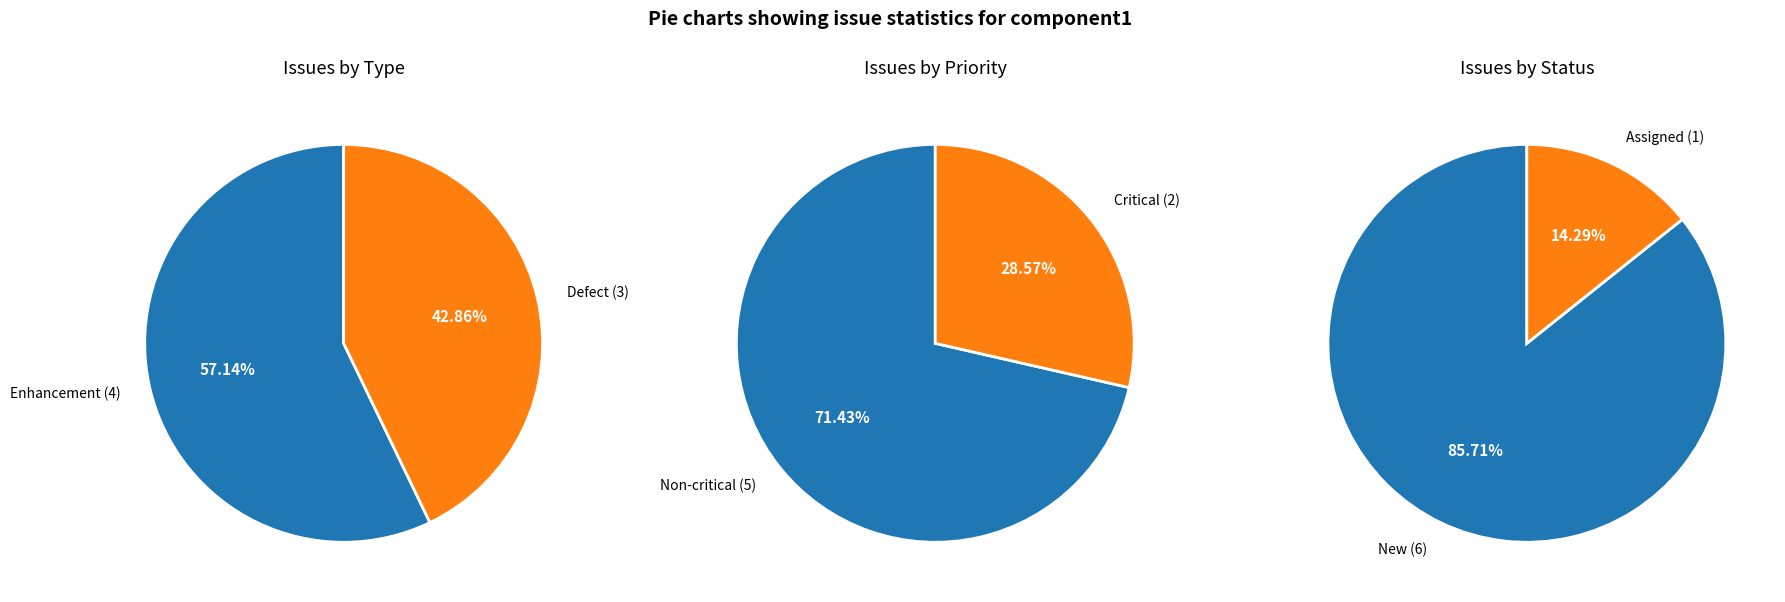

True or false: OID number (7) accounts for 26% of the total.

False